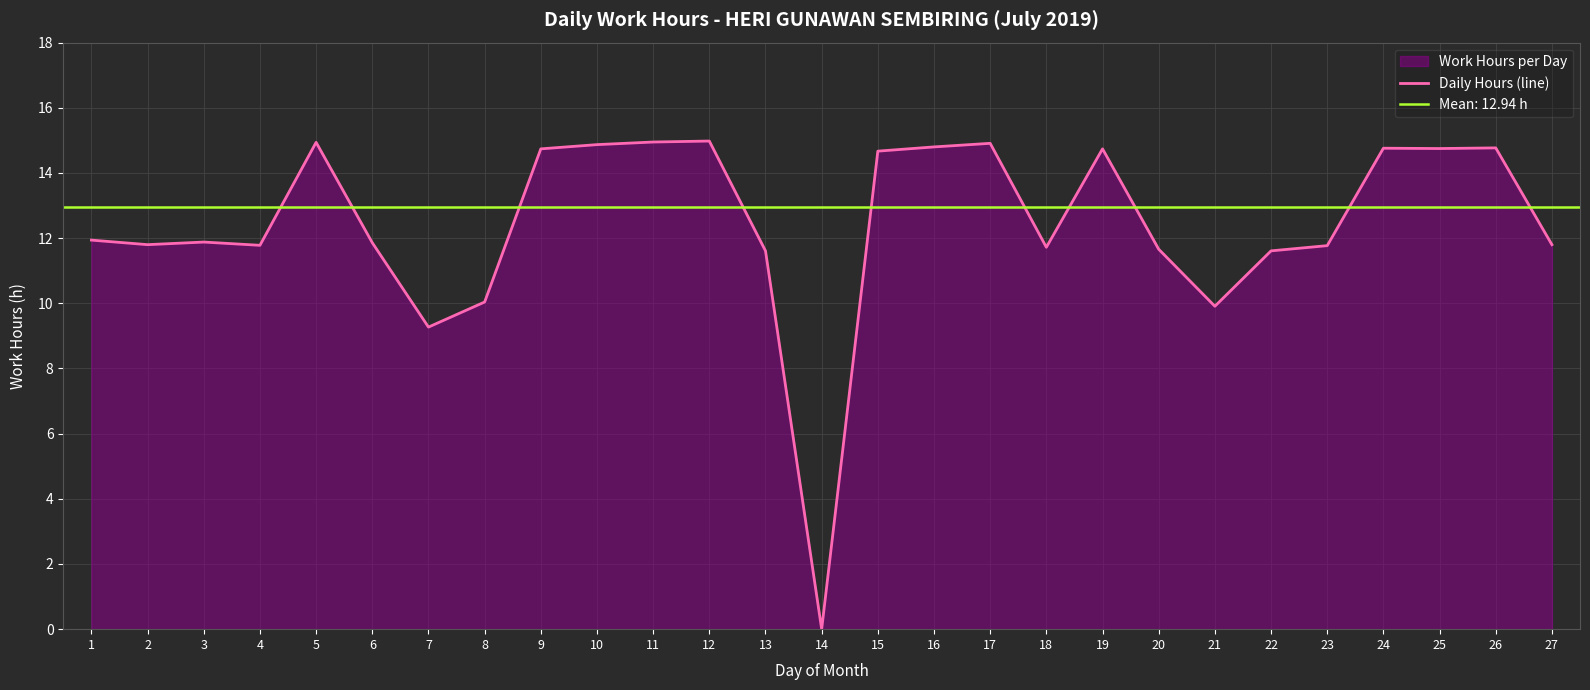

The value at 17 is 24.1. True or false?

False